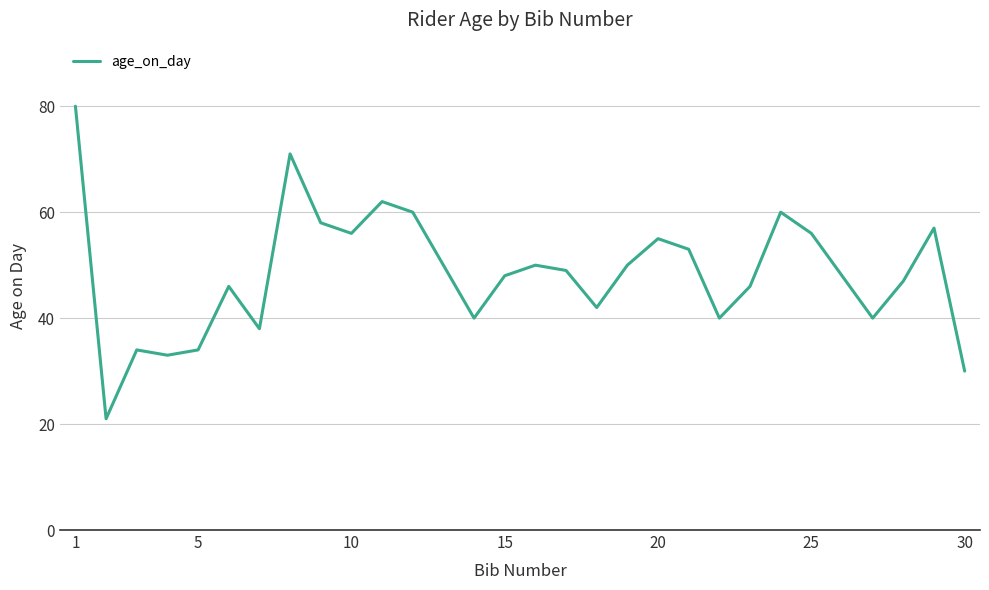

Reading left to right, list all the values displayed in this chart.

80	21	34	33	34	46	38	71	58	56	62	60	40	48	50	49	42	50	55	53	40	46	60	56	48	40	47	57	30